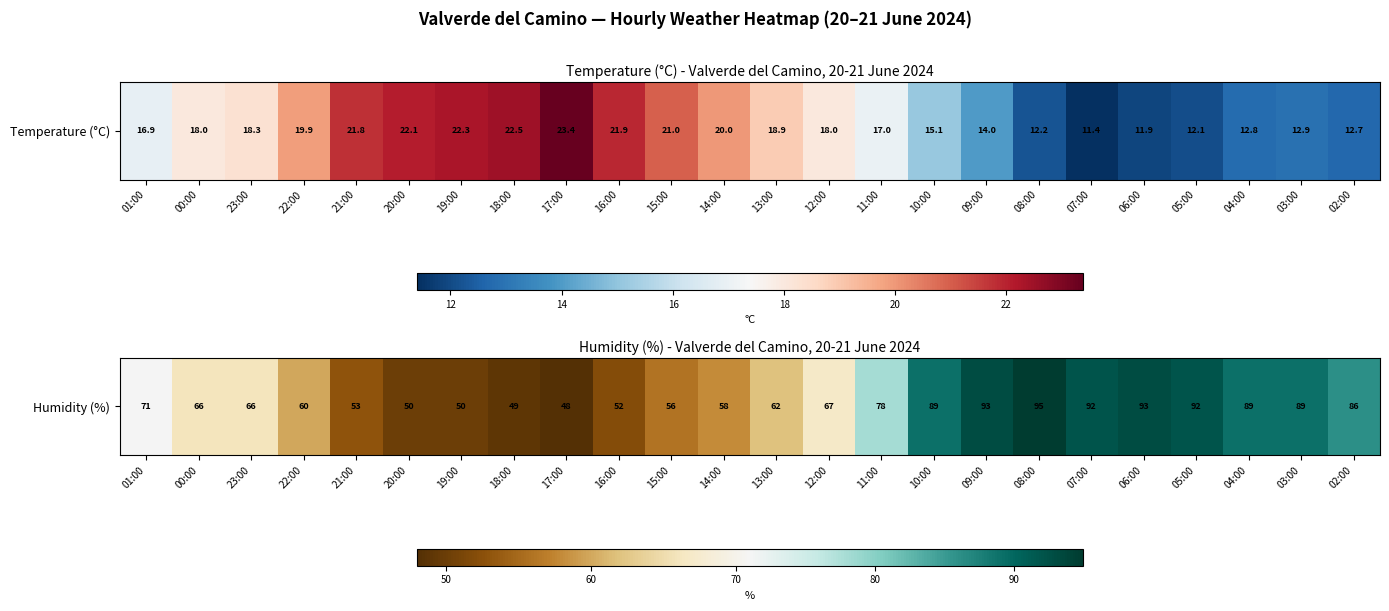

List the labels in order of value, largest first.

08:00, 09:00, 06:00, 07:00, 05:00, 10:00, 04:00, 03:00, 02:00, 11:00, 01:00, 12:00, 00:00, 23:00, 13:00, 22:00, 14:00, 15:00, 21:00, 16:00, 20:00, 19:00, 18:00, 17:00